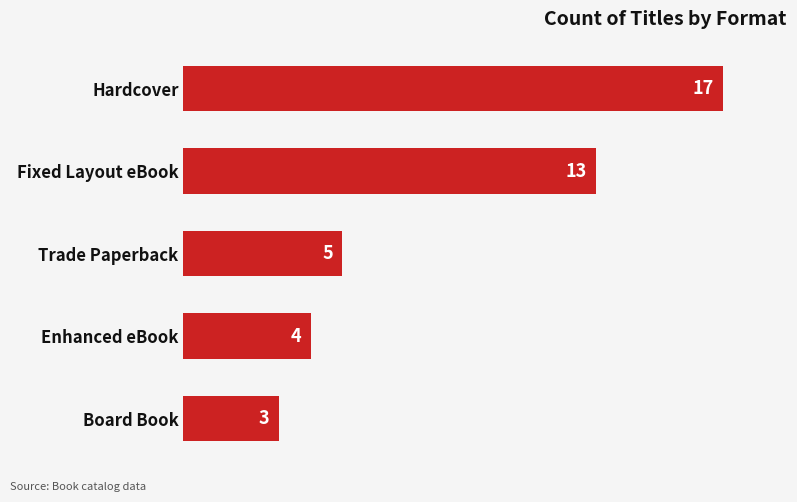

The chart shows a value of 17 at Hardcover. True or false?

True